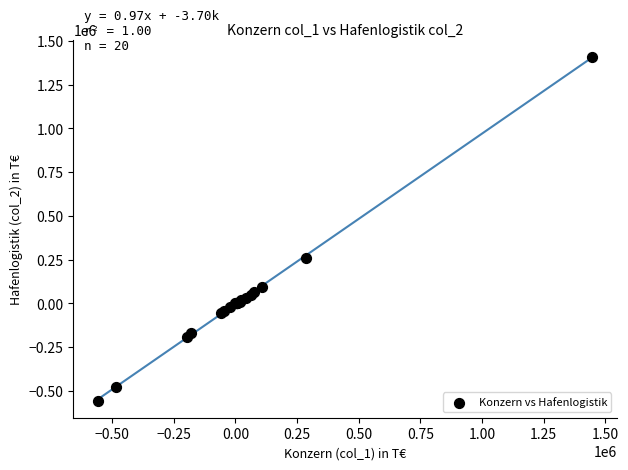

What Y value in the scatter plot is closest to 427389?

262007